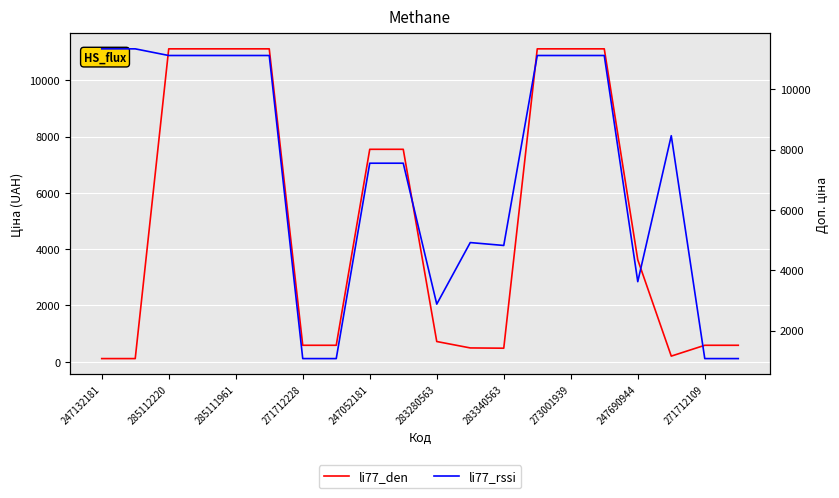

Which category has the lowest value across all series?

247132181